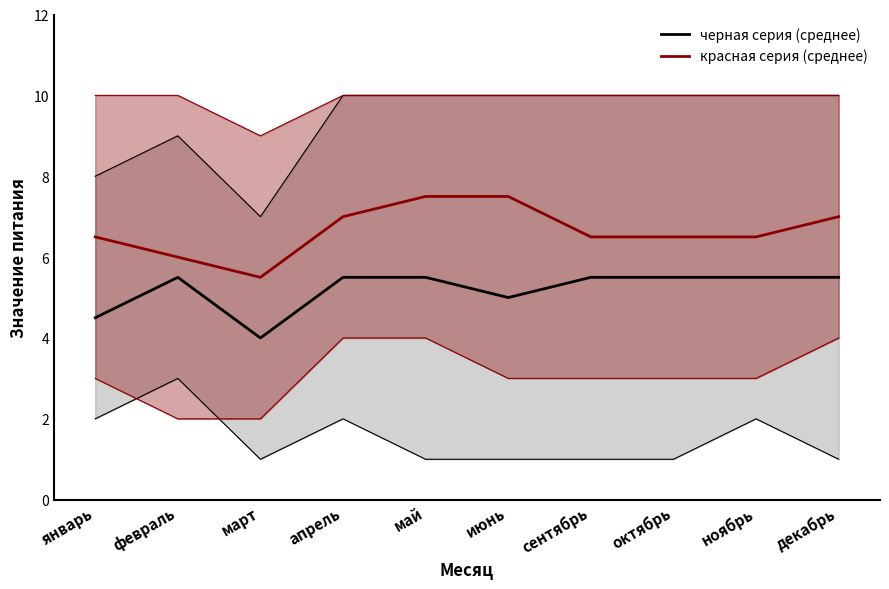

Where is the first local maximum for черная серия (среднее)?

февраль